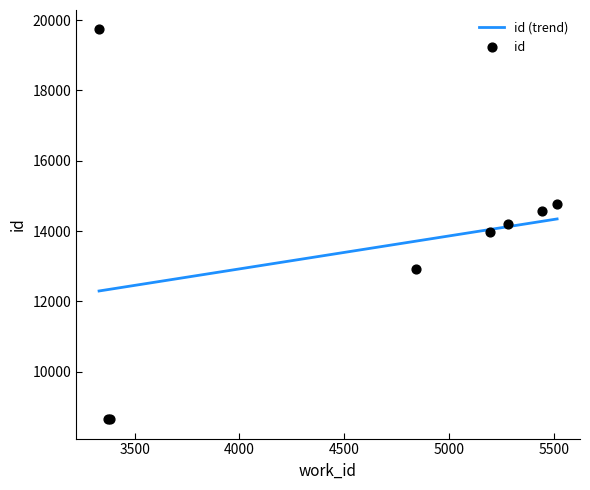

Between 4844 and 3330, which is larger?

3330